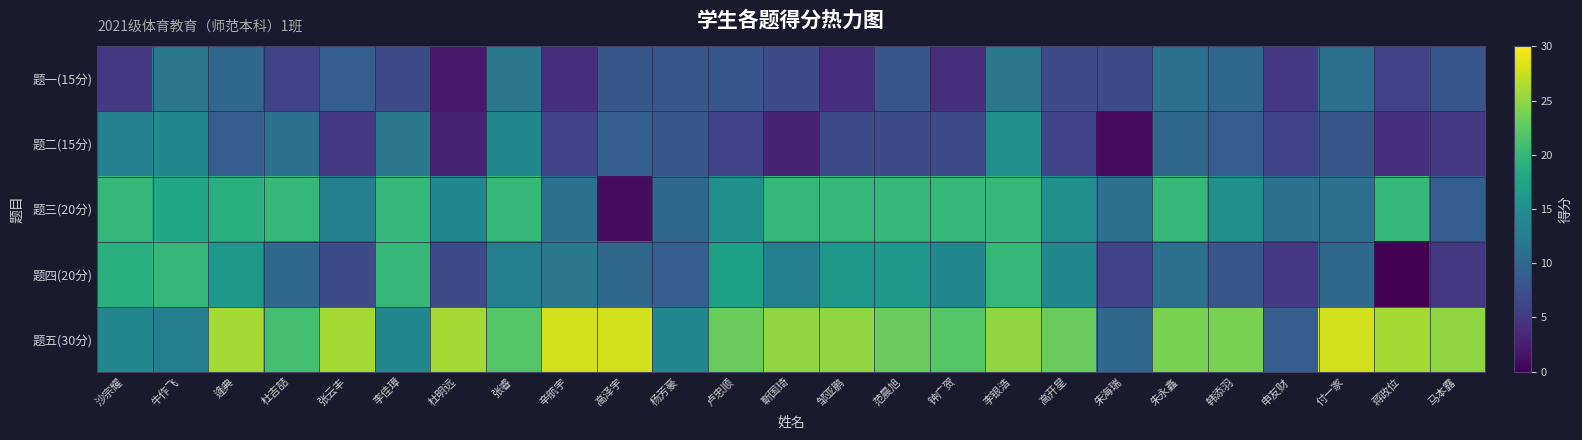

What is the spread (max minus min) of values at 韩添羽?

16